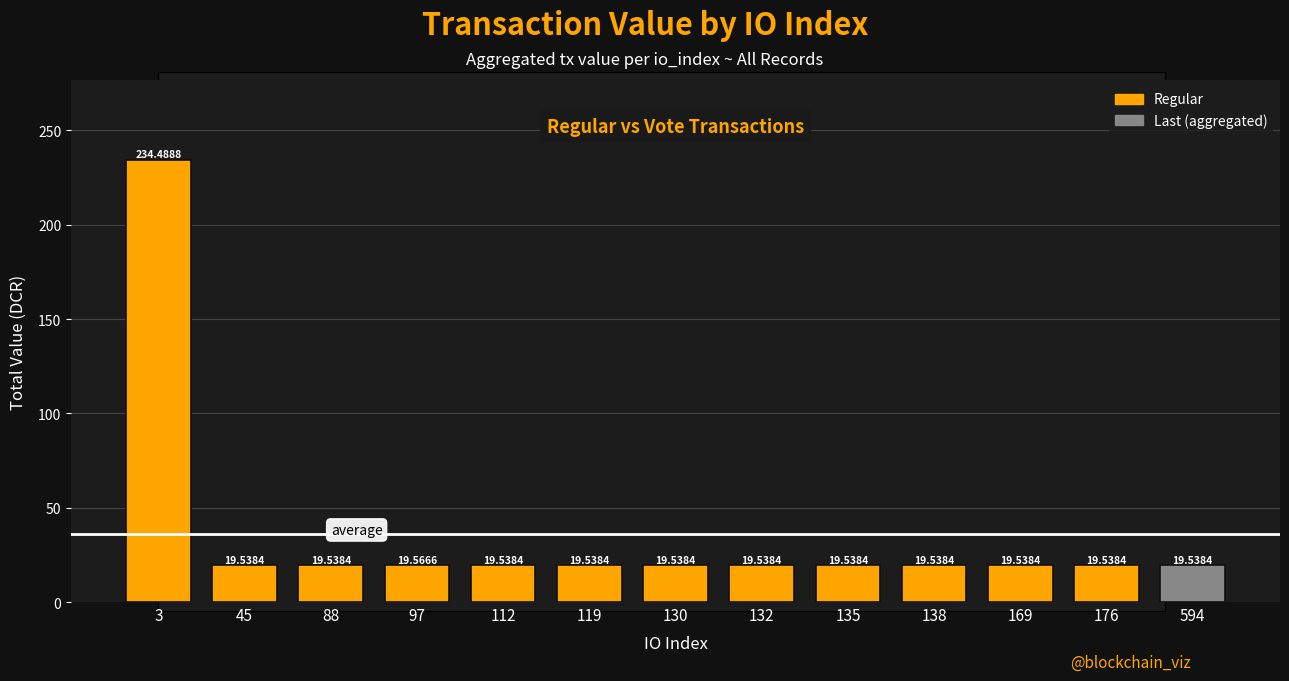

Reading left to right, list all the values displayed in this chart.

3=234.5	45=19.5	88=19.5	97=19.6	112=19.5	119=19.5	130=19.5	132=19.5	135=19.5	138=19.5	169=19.5	176=19.5	594=19.5